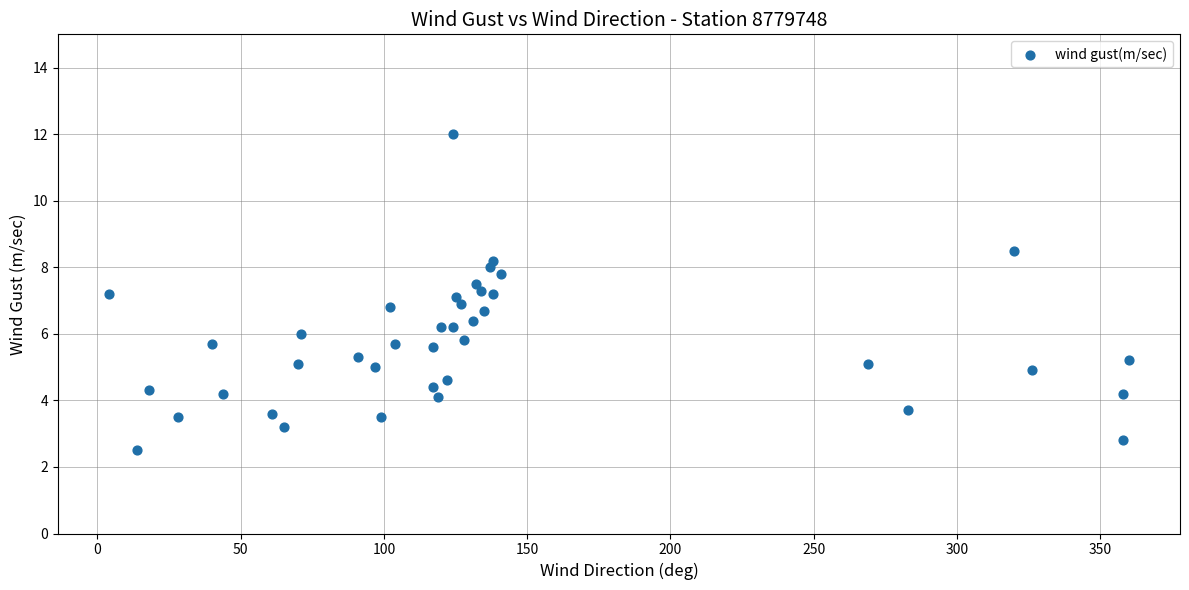

What is the range of Y values (max minus min)?

9.5